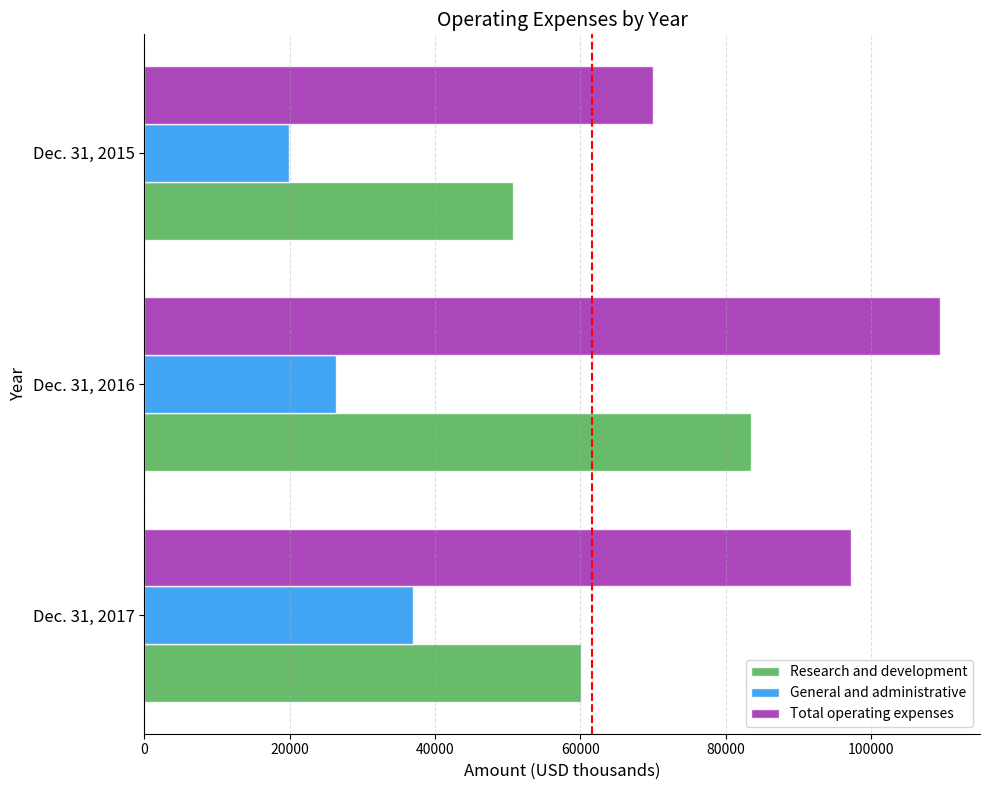

List the labels in order of Research and development value, smallest first.

Dec. 31, 2015, Dec. 31, 2017, Dec. 31, 2016